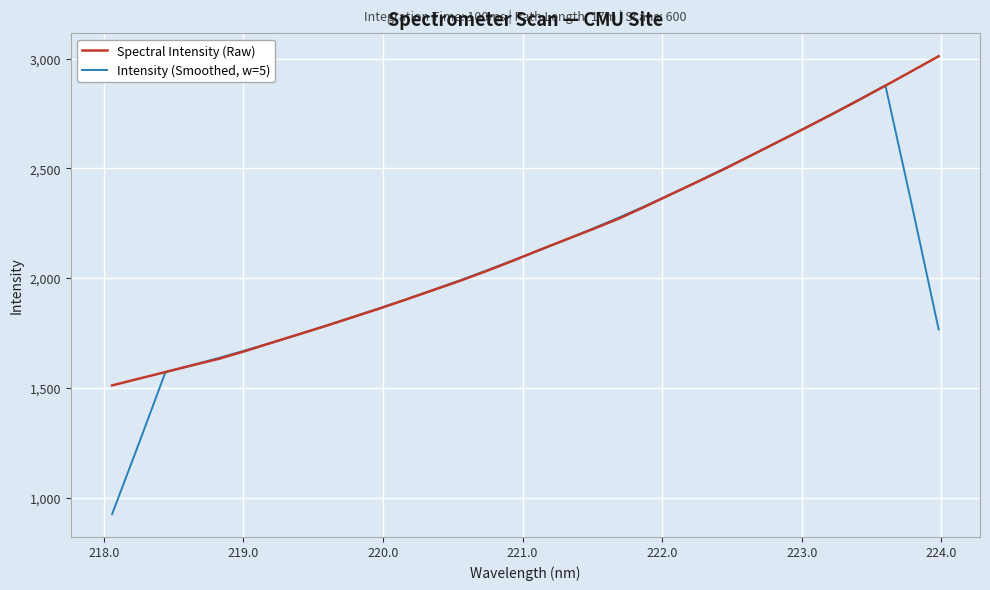

Which series has the widest spread of values?

Intensity (Smoothed, w=5)